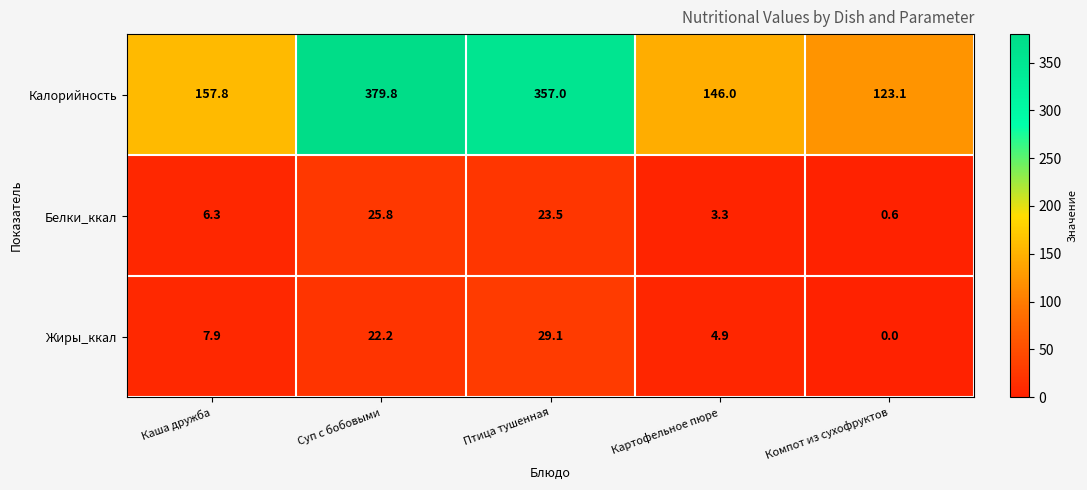

Is it true that Белки_ккал equals 23.5 at Птица тушенная?

True